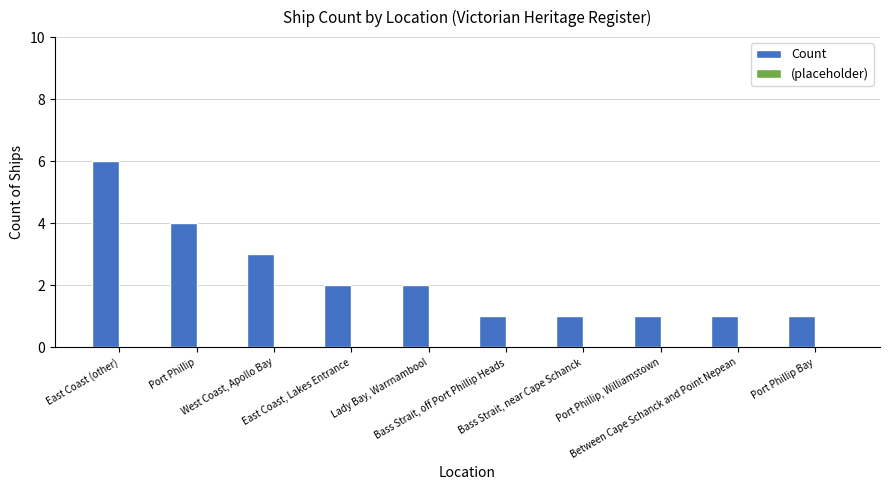

What is the difference between the maximum and minimum values?

5